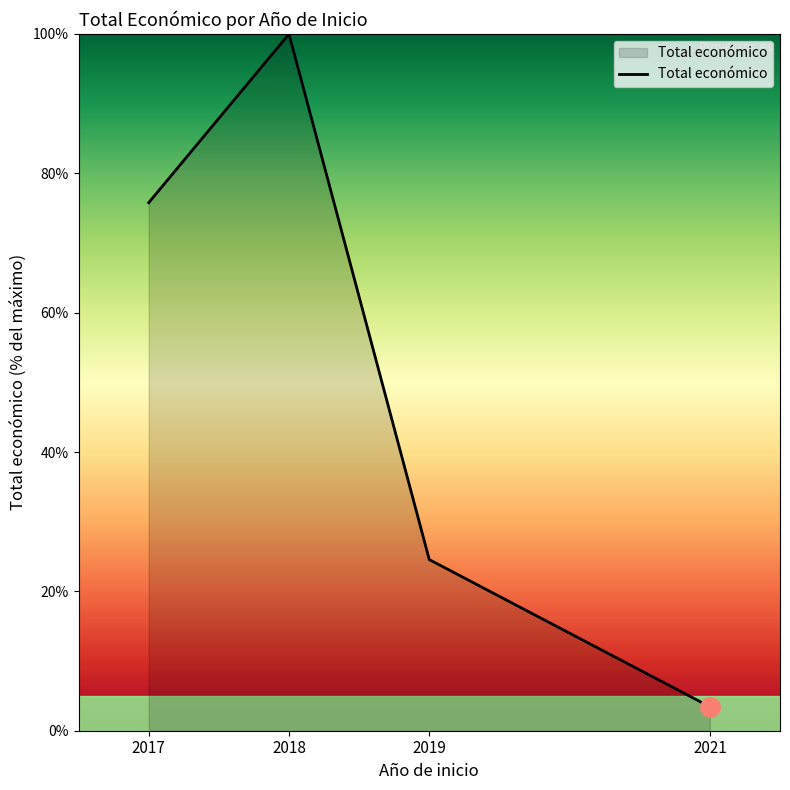

Where does the data first go above 75?

2017